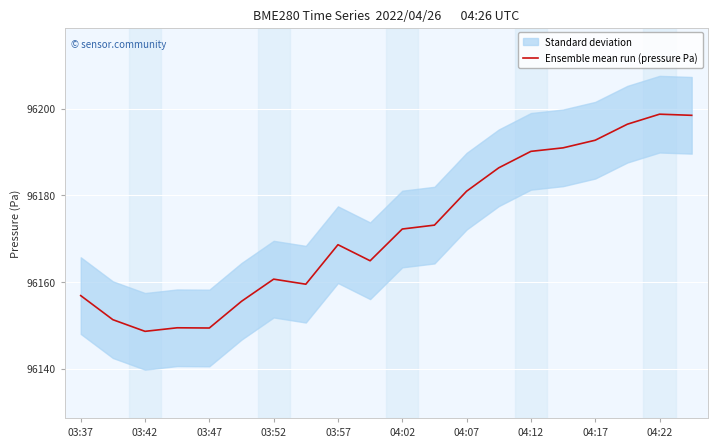

How many lines are shown in the chart?

1